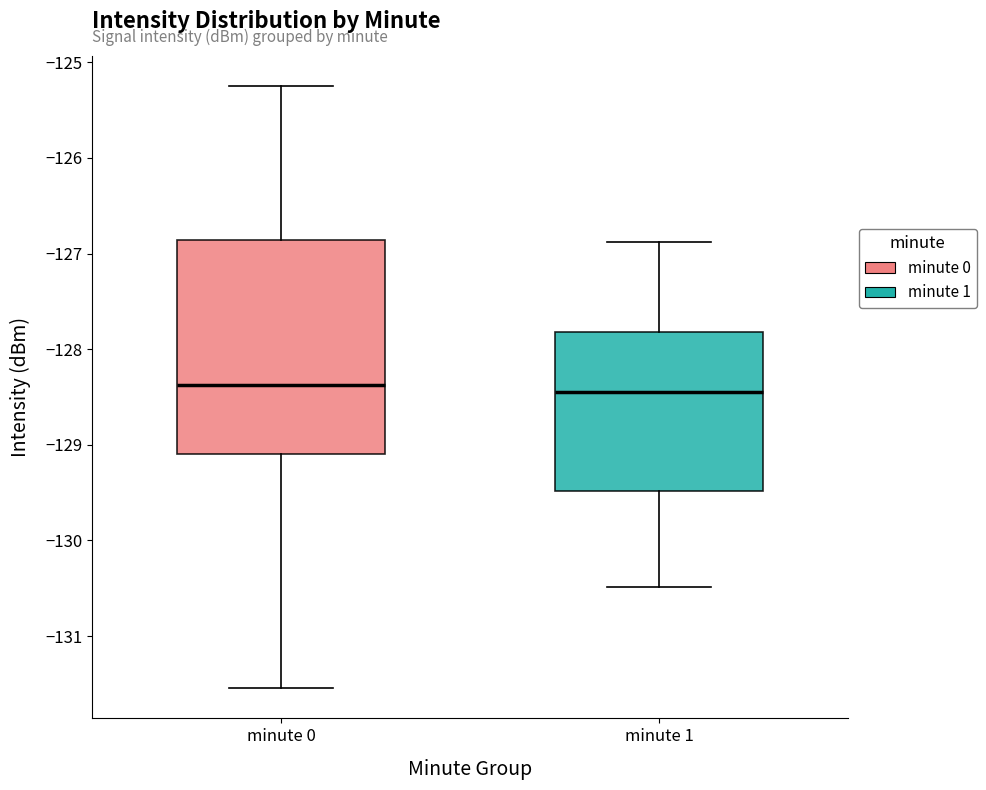

Comparing the boxes themselves (not the whiskers), which one is the tallest?

minute 0